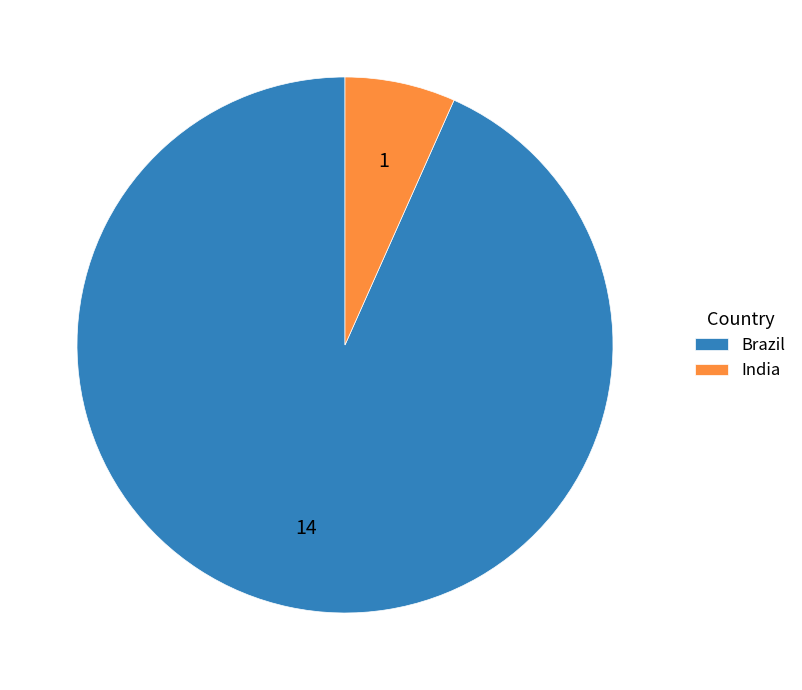

Between Brazil and India, which is larger?

Brazil